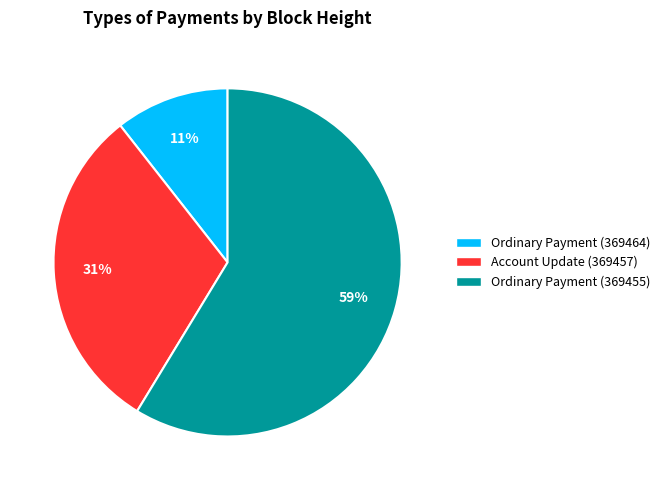

Do Ordinary Payment (369464) and Account Update (369457) together represent more than half of the pie?

No